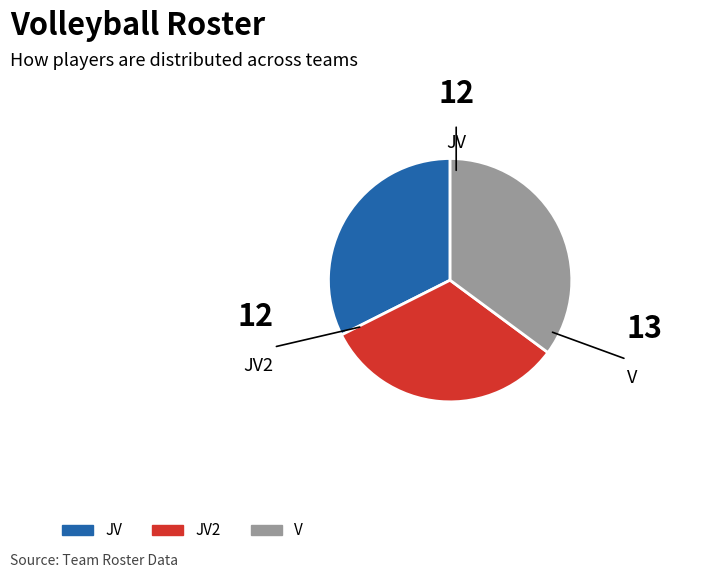

Is there a majority slice in this chart?

No